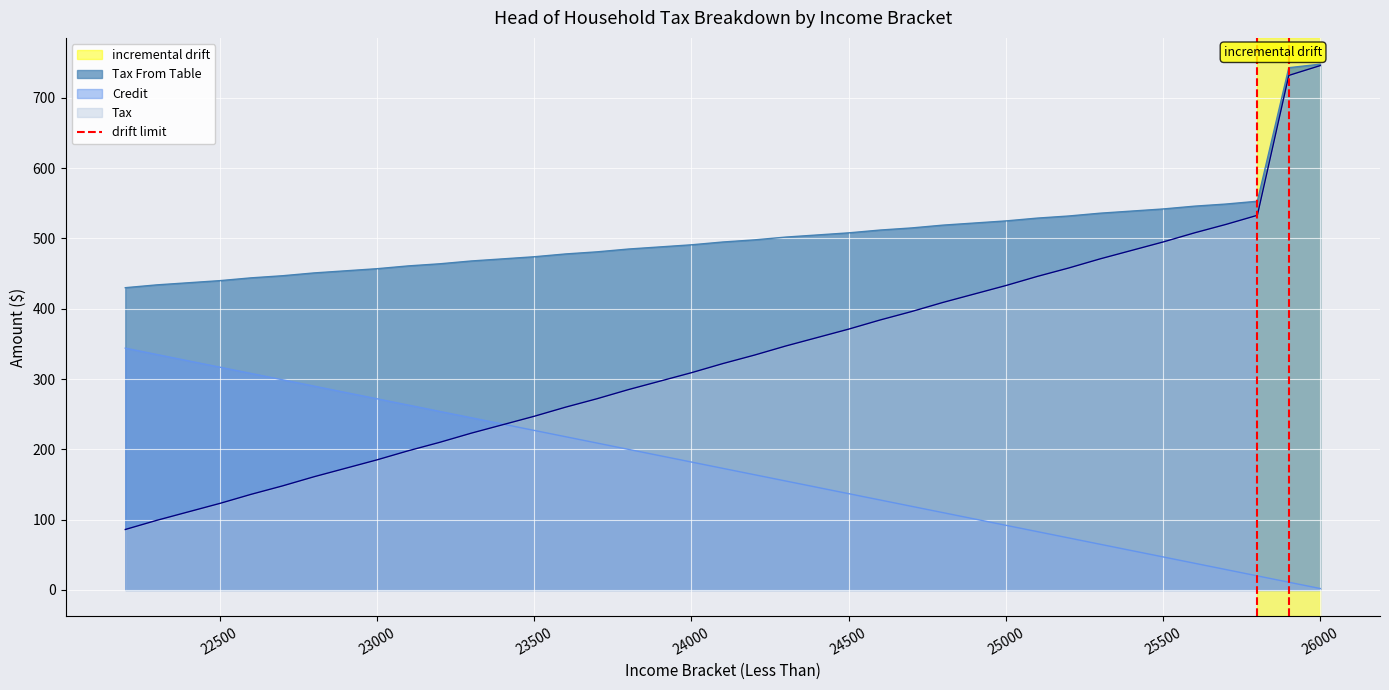

True or false: Credit and Tax From Table cross at least once.

False